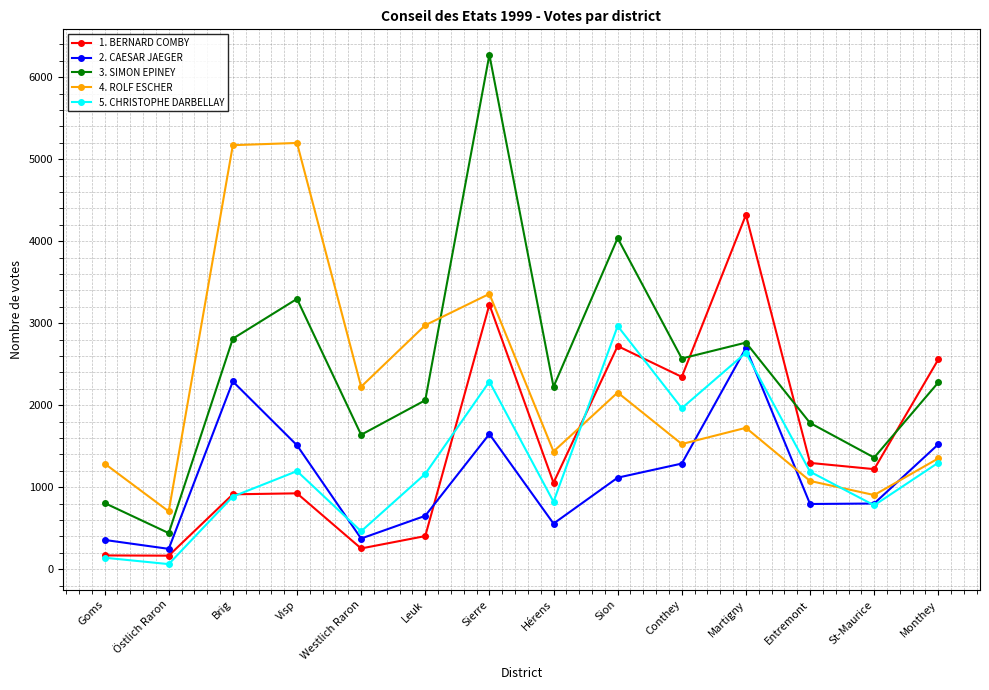

The 5. CHRISTOPHE DARBELLAY series shows 140 at Goms. True or false?

True